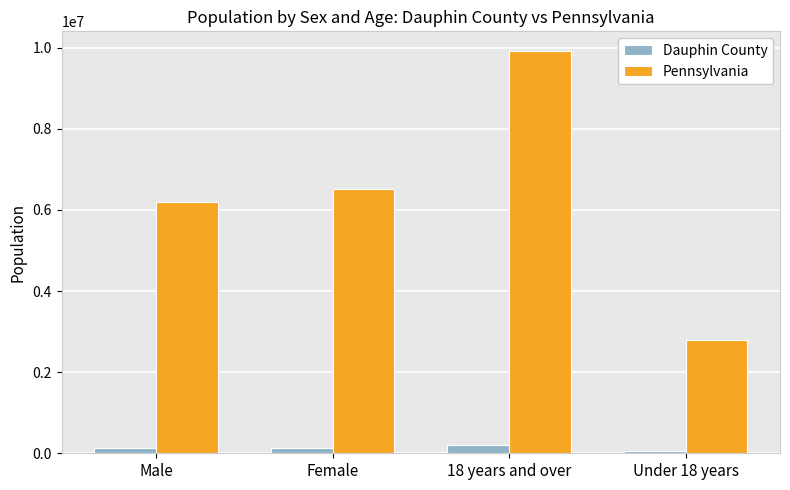

What position from the left is 18 years and over?

3